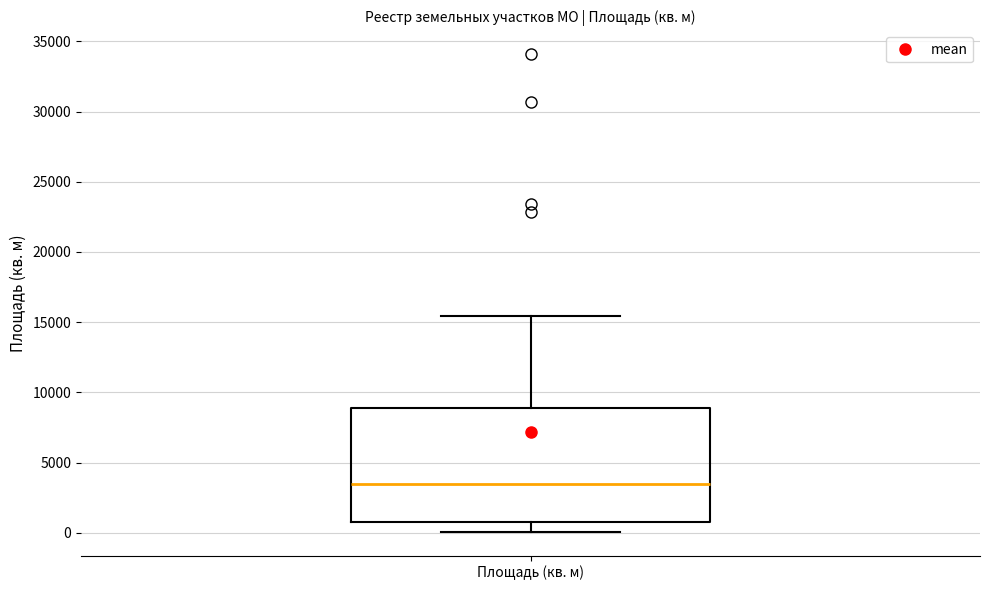

Transcribe this box plot: give where the median line is, the range the box spans, and where the two whiskers end, as read against the y-axis. The values are not printed on the chart, so give them approximately, as read against the axis.

median 3500, box 1000 to 9000, whiskers 0 to 15500